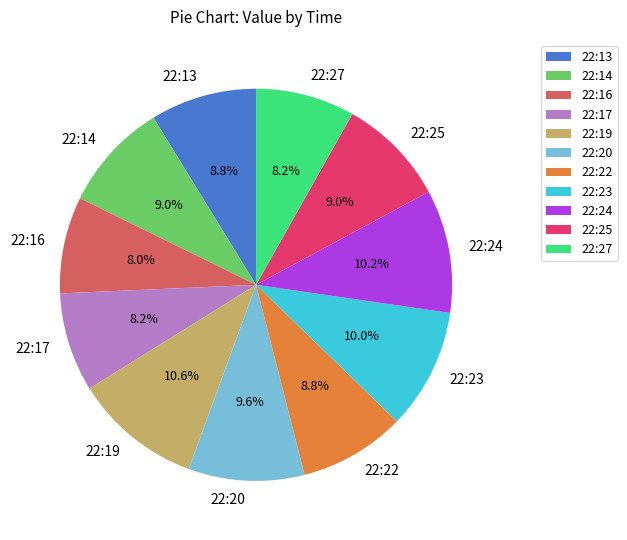

To the nearest percent, what is the difference between the largest and smallest slice percentages?

3%